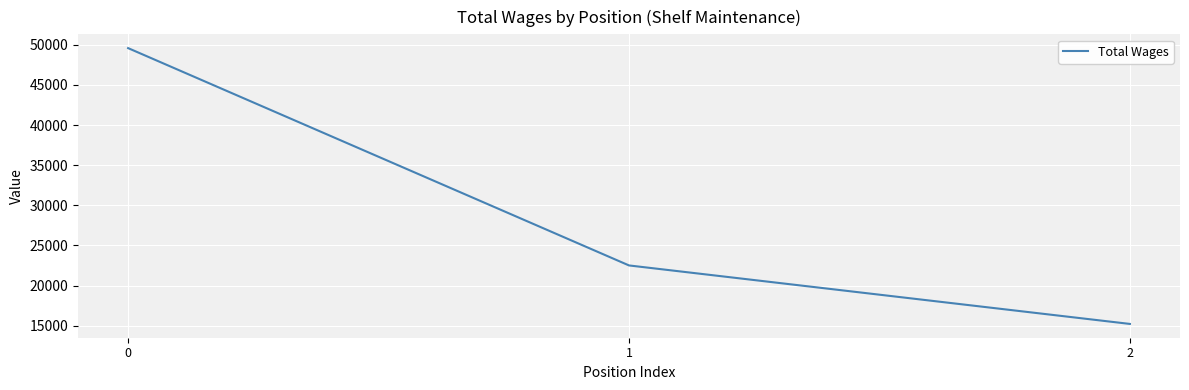

Reading left to right, what are all the values shown in this chart?

49574	22511	15227